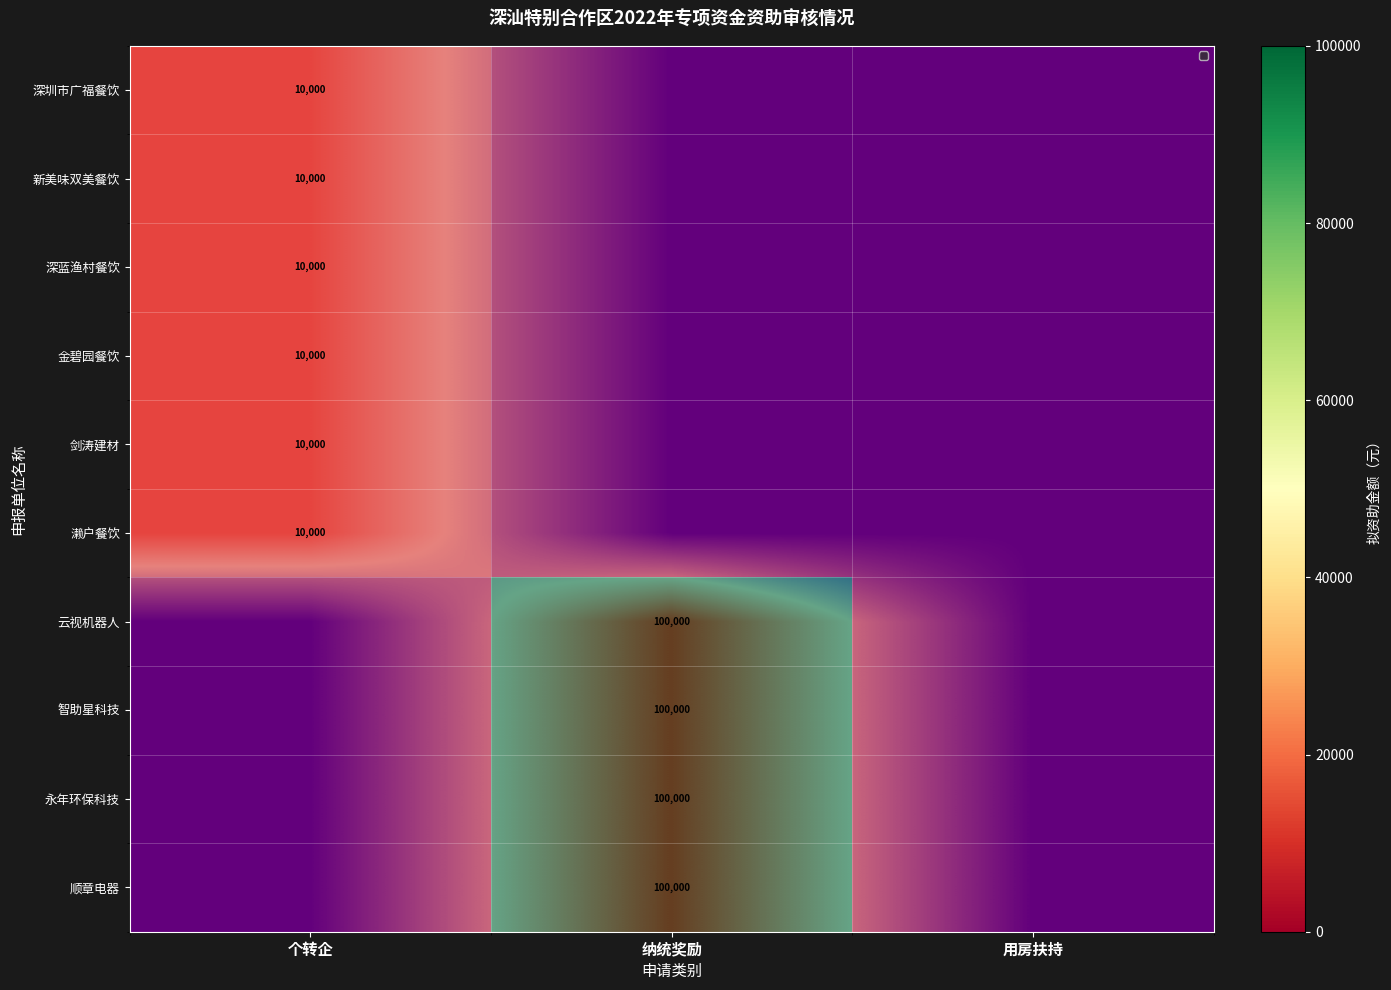

True or false: 剑涛建材 has a value of -4.2 at 用房扶持.

False